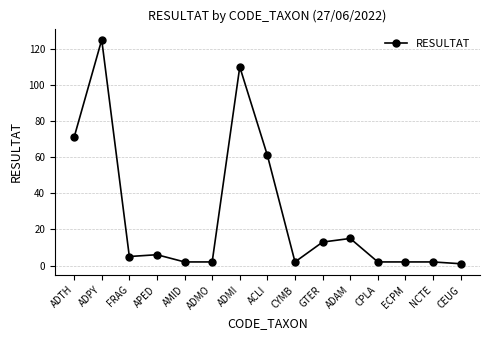

True or false: the data has more than 2 interior local peaks.

True